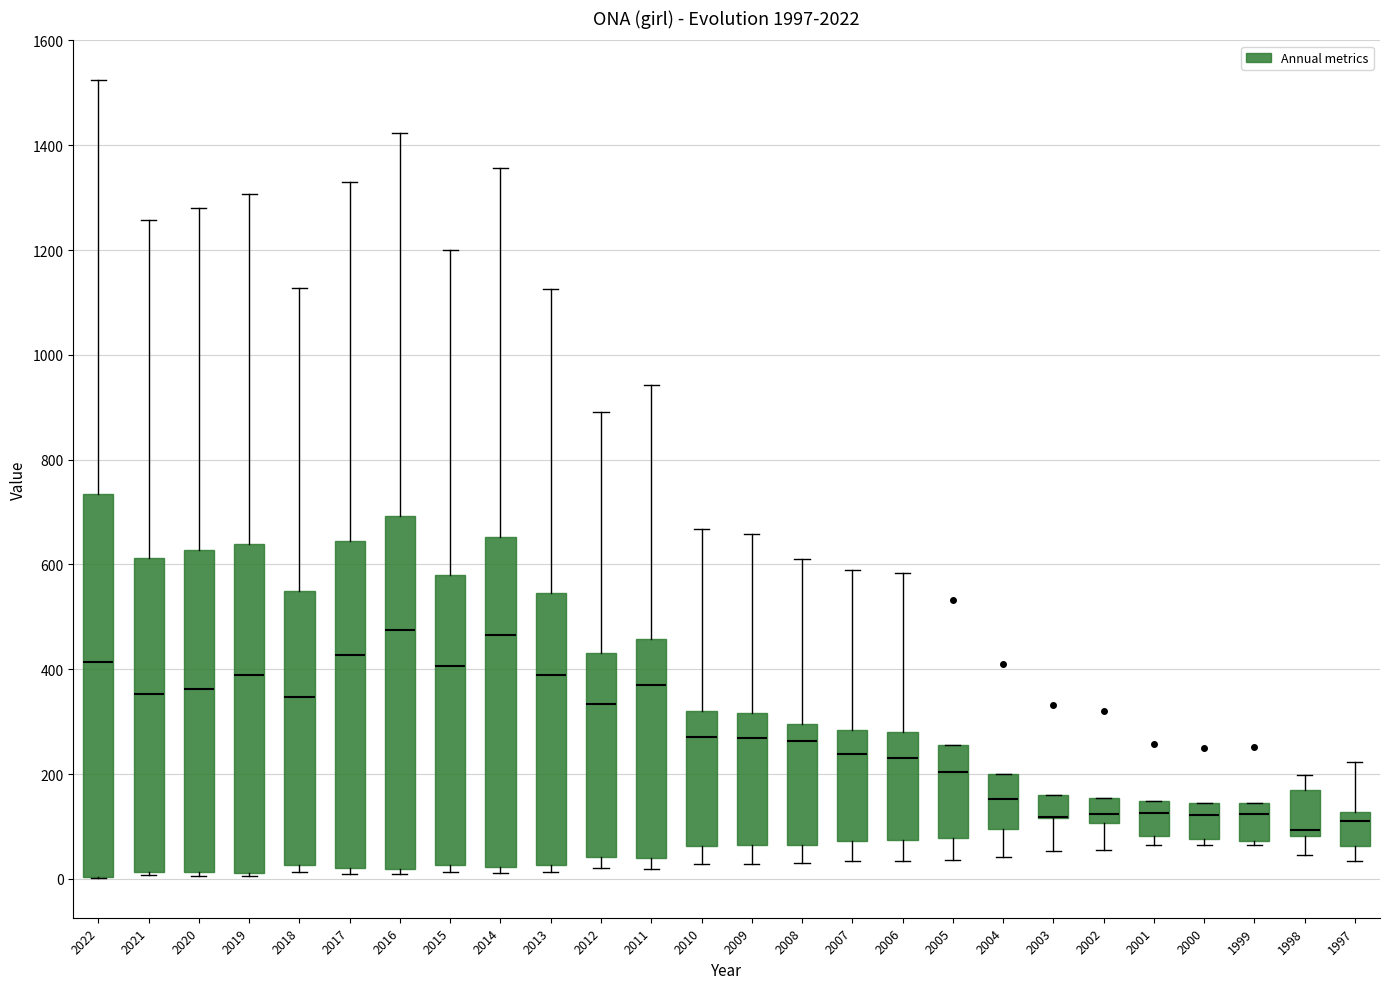

Where does the median line of the box at x = 2010 sit on the y-axis? The values are not printed on the chart, so give them approximately, as read against the axis.

280